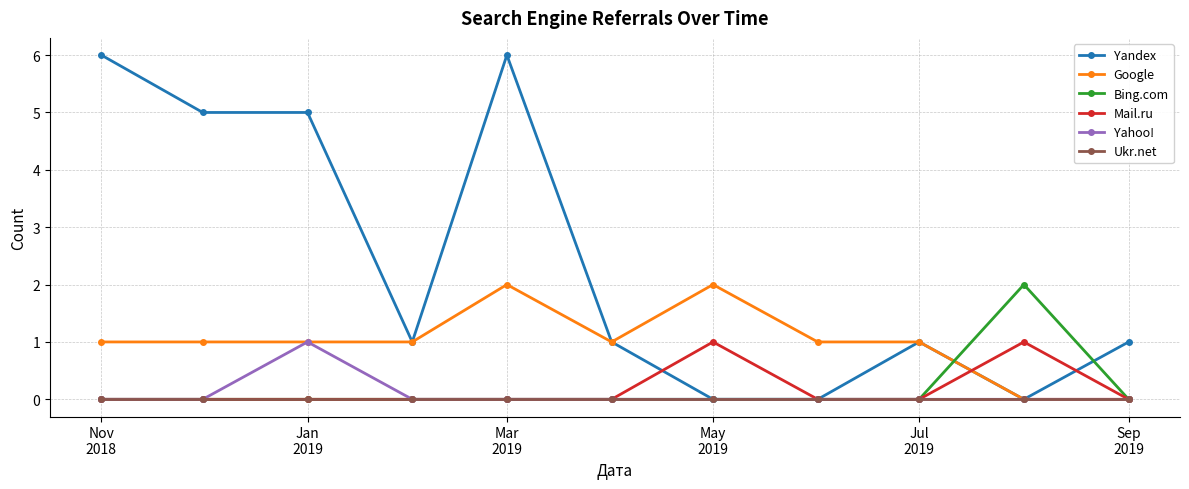

At how many categories does at least one series exceed 3?

4